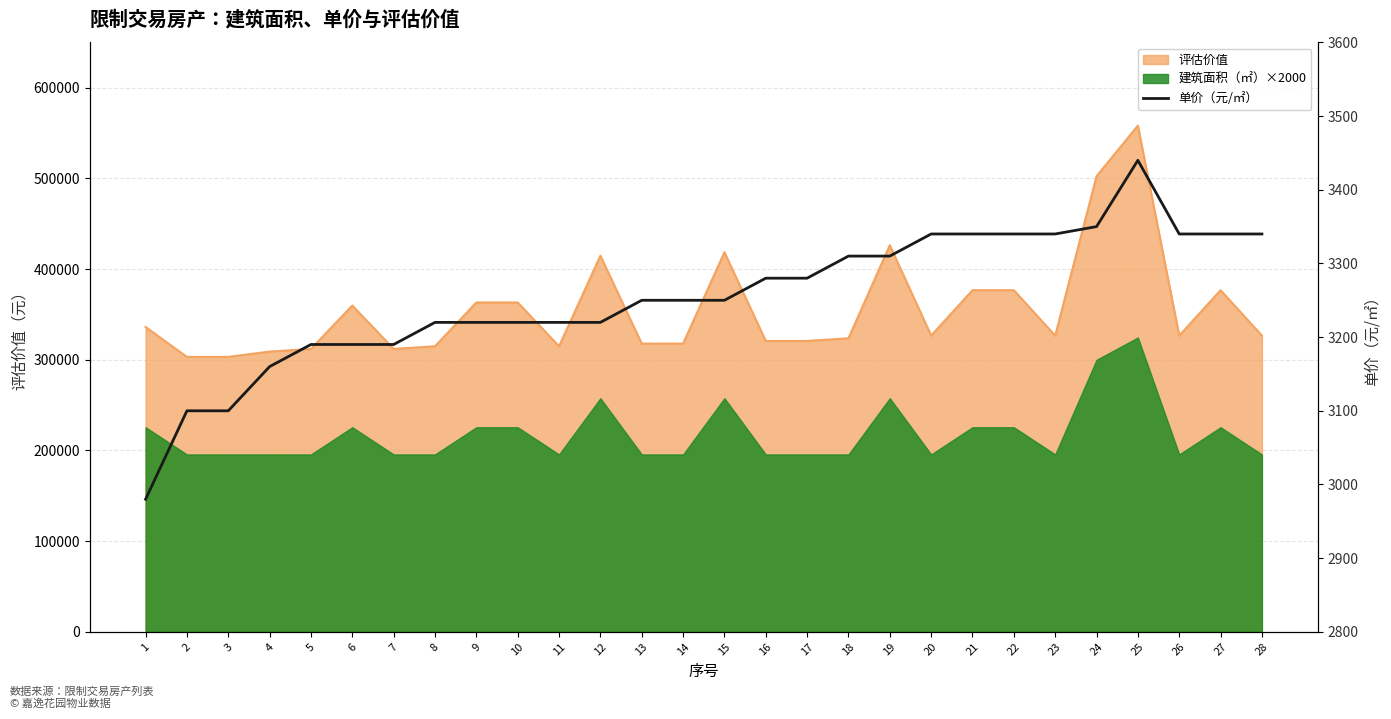

What is the value of the 6th point from the left?

3190